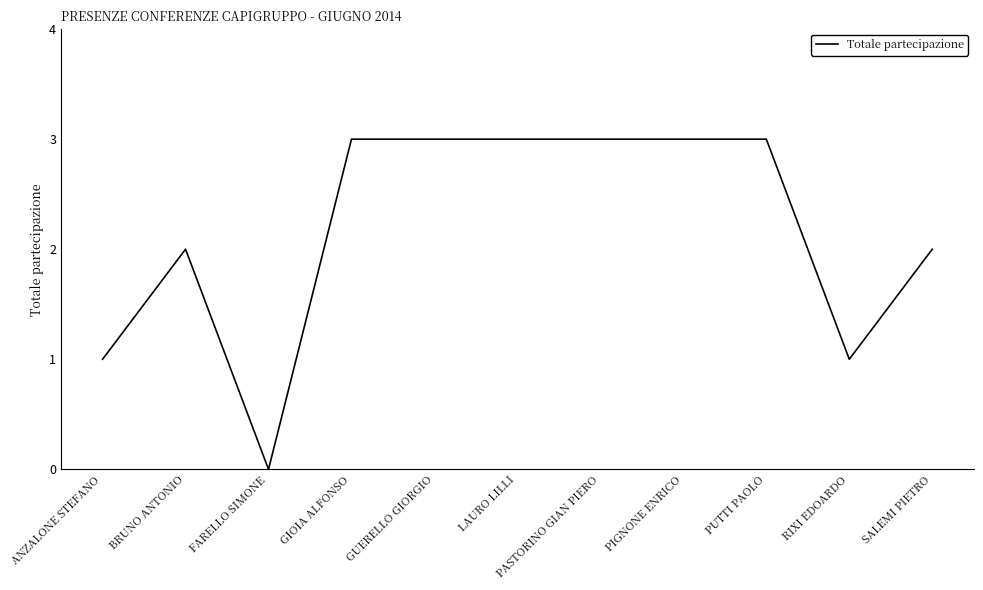

Between RIXI EDOARDO and GIOIA ALFONSO, which is larger?

GIOIA ALFONSO